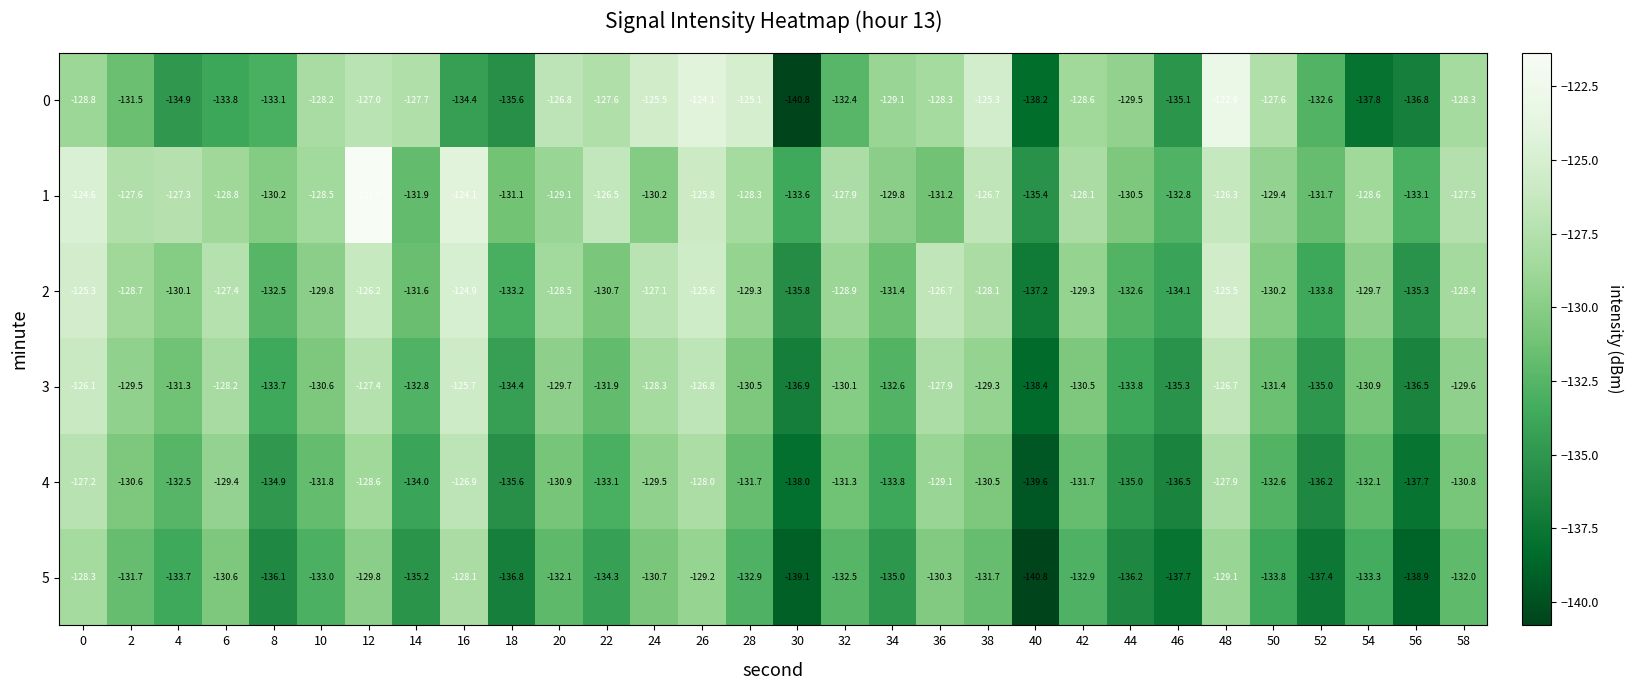

At 12, list the series in order from smallest to largest.

5, 4, 3, 0, 2, 1